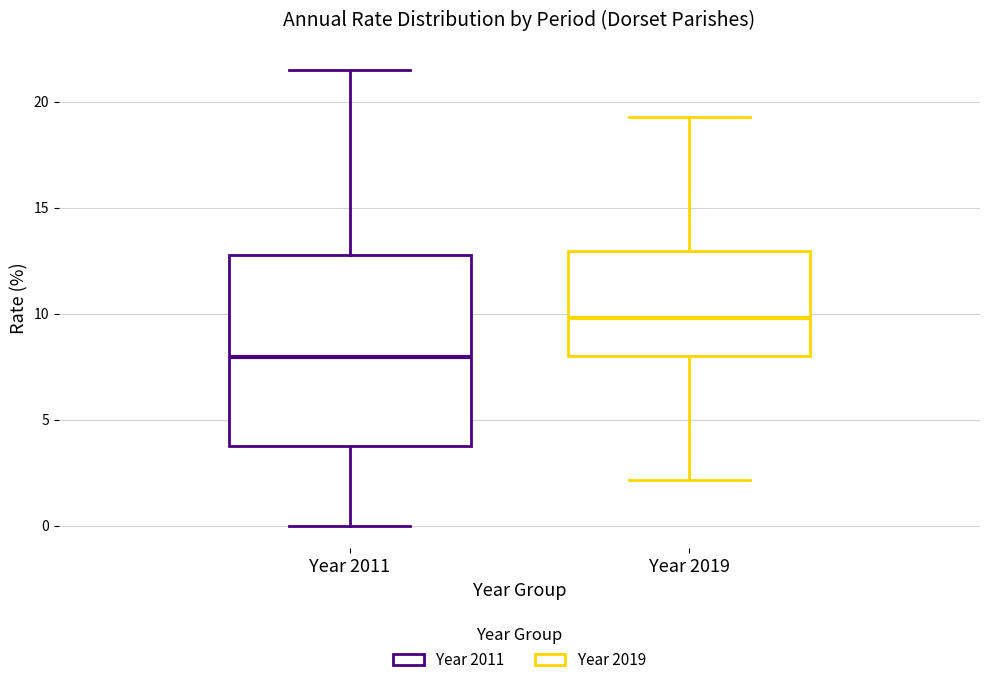

Which box's median line is the highest?

Year 2019